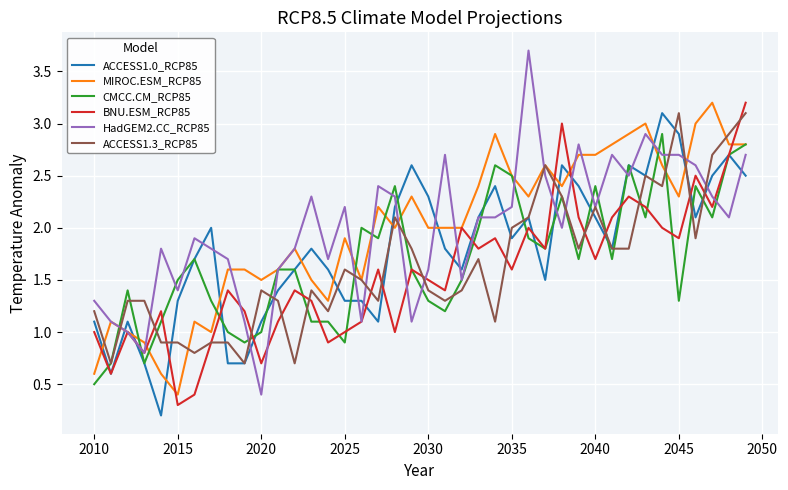

Which series has the widest spread of values?

HadGEM2.CC_RCP85